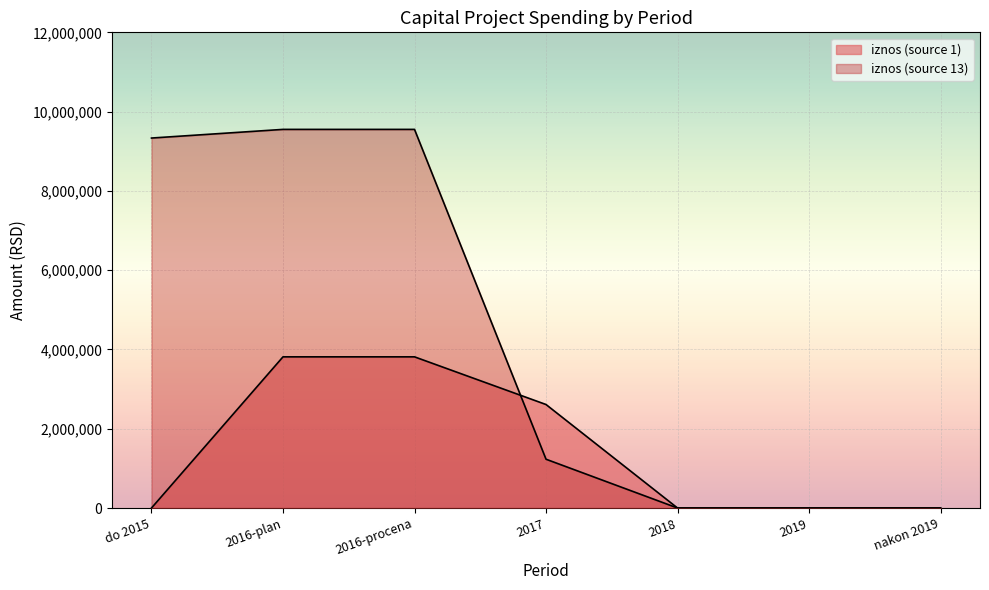

At which category is the sum across all series the highest?

2016-plan